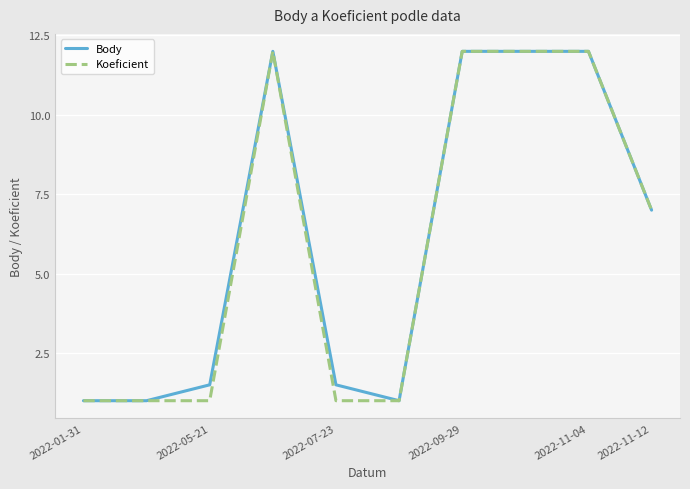

What are all the series names shown in the legend?

Body, Koeficient